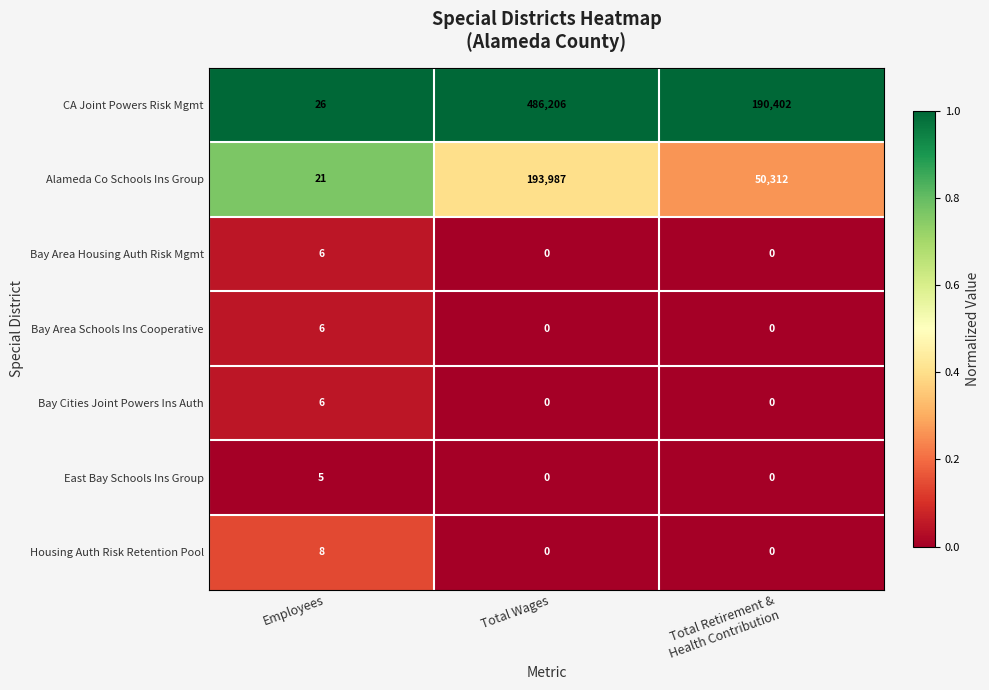

What is the average value of the Alameda Co Schools Ins Group series?

81440